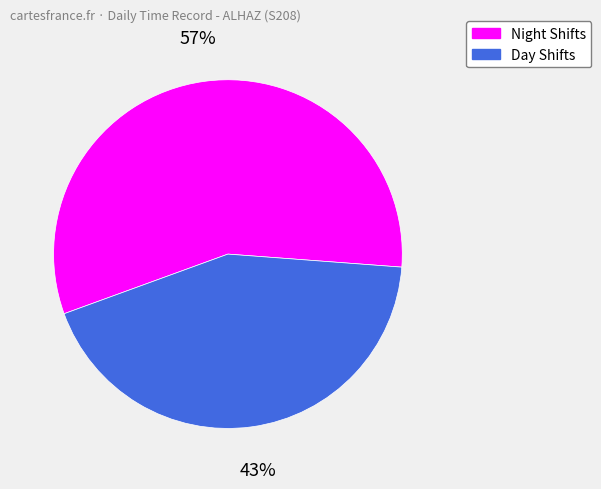

What is the smallest slice in the pie chart?

Day Shifts